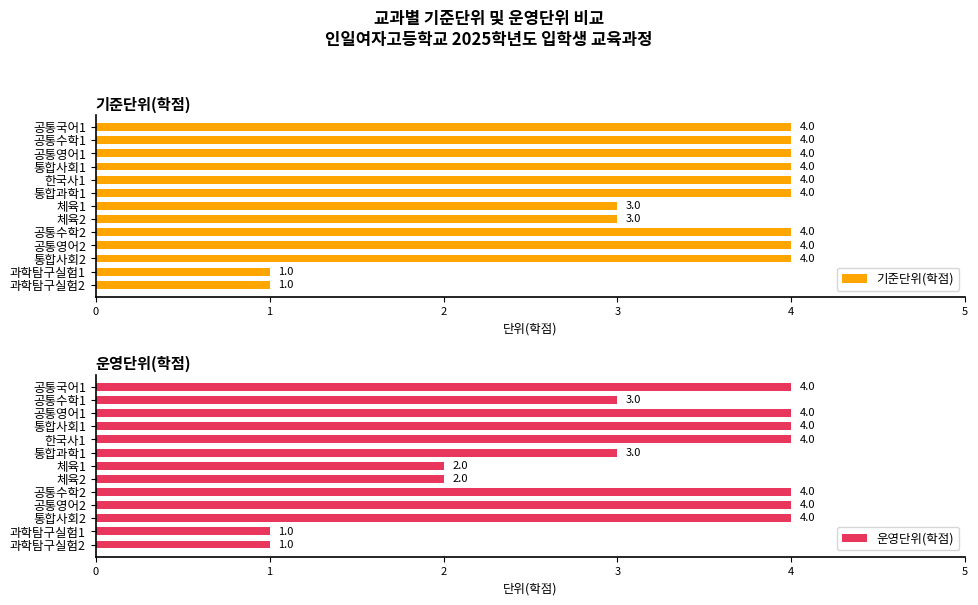

What is the sum of all 기준단위(학점) values?

44